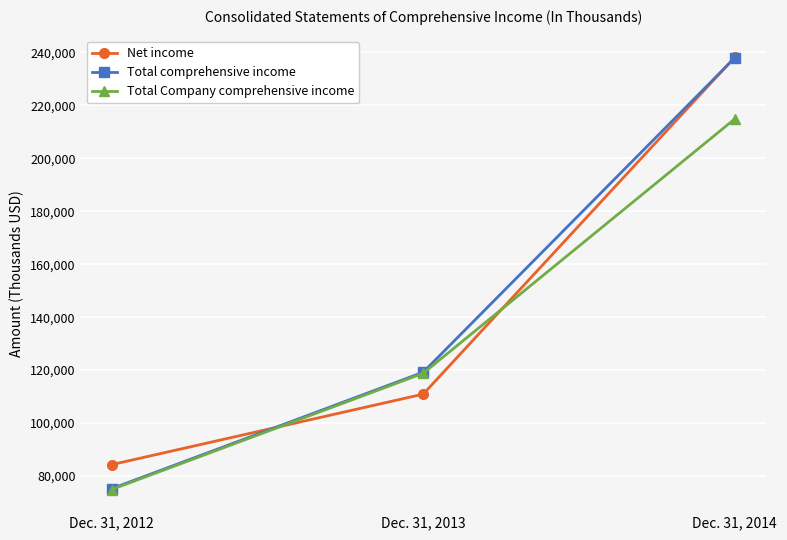

Reading left to right, extract all data points from this chart.

Net income: Dec. 31, 2012=84291	Dec. 31, 2013=110920	Dec. 31, 2014=238183
Total comprehensive income: Dec. 31, 2012=75222	Dec. 31, 2013=119202	Dec. 31, 2014=237926
Total Company comprehensive income: Dec. 31, 2012=74893	Dec. 31, 2013=118794	Dec. 31, 2014=214864